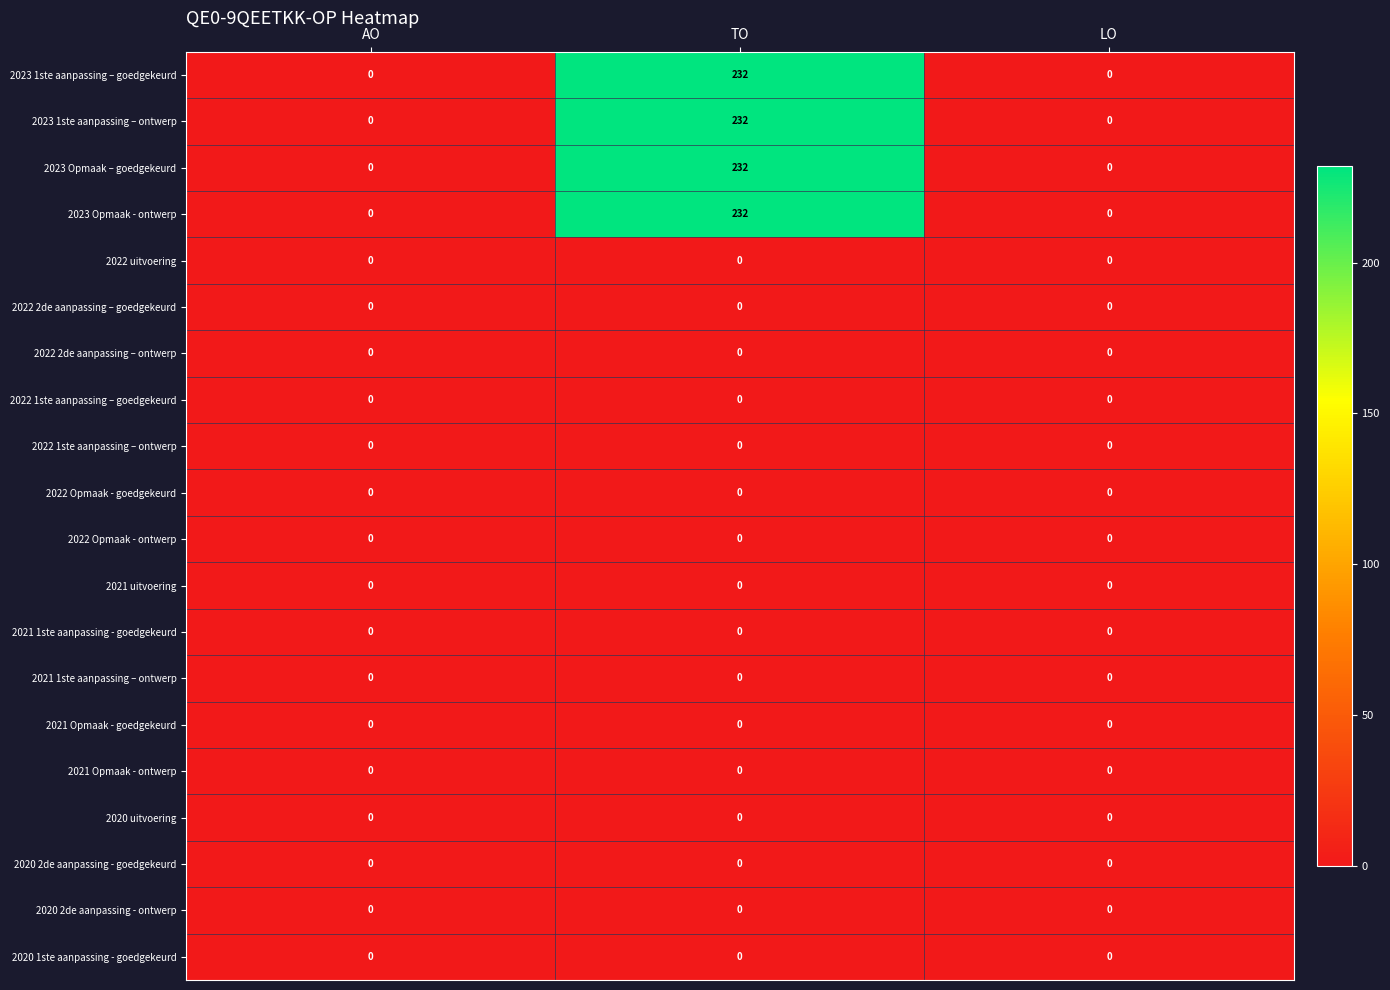

What is the difference between the maximum and minimum values in the 2023 1ste aanpassing – goedgekeurd series?

232